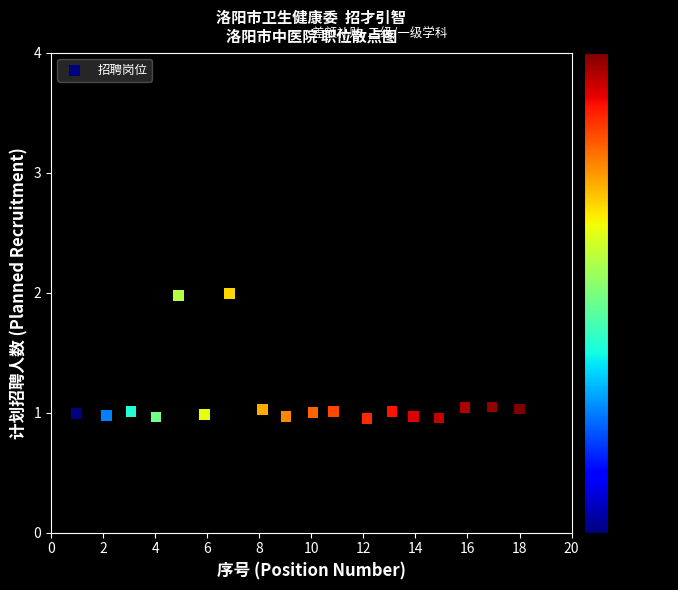

What is the range of X values (max minus min)?

17.0